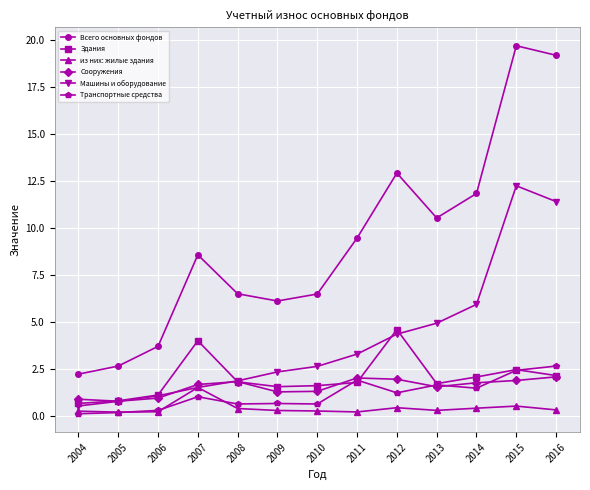

The Здания series shows 1.6 at 2010. True or false?

True